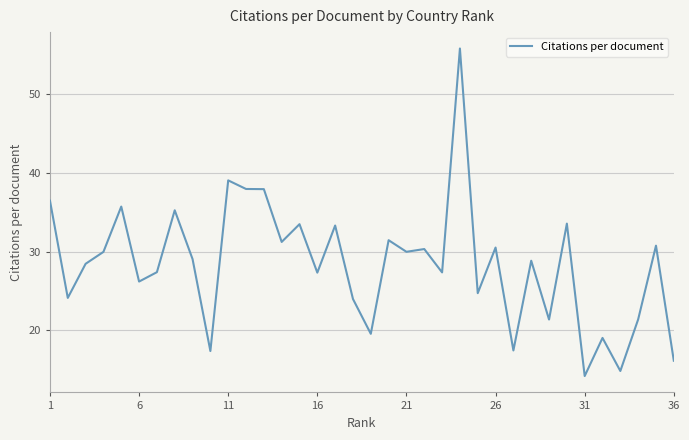

What is the difference between the maximum and minimum values?

41.5